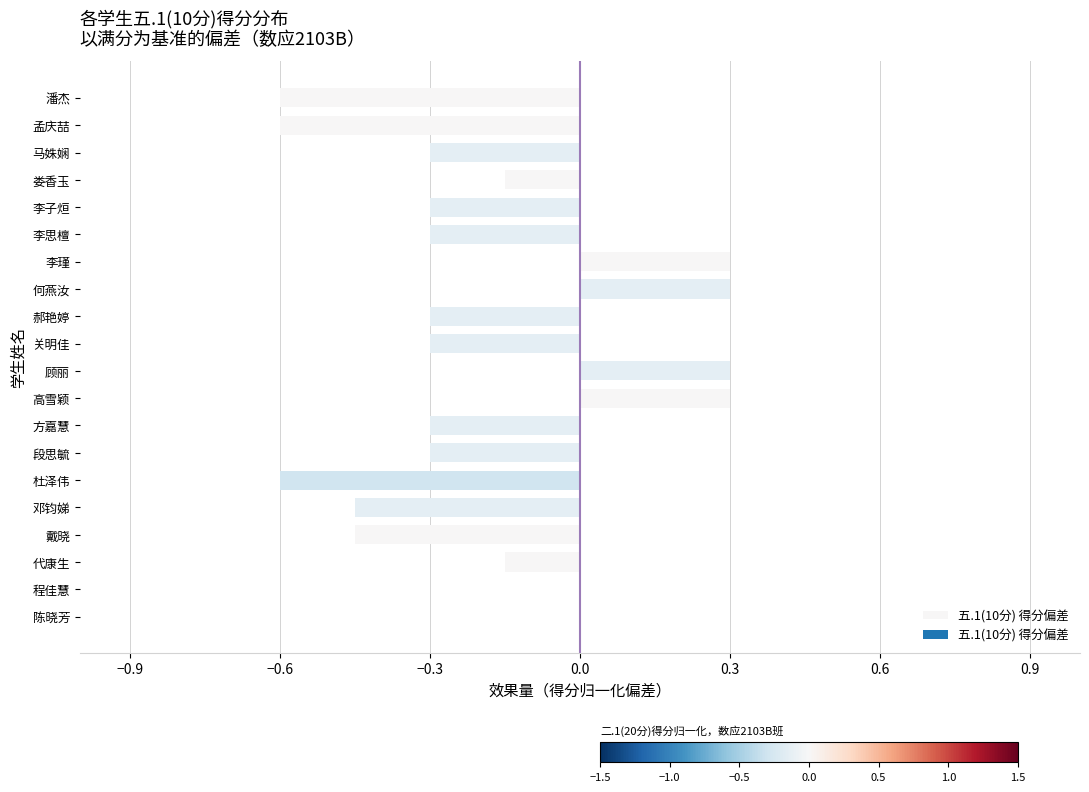

What value does the data have at 何燕汝?

0.3